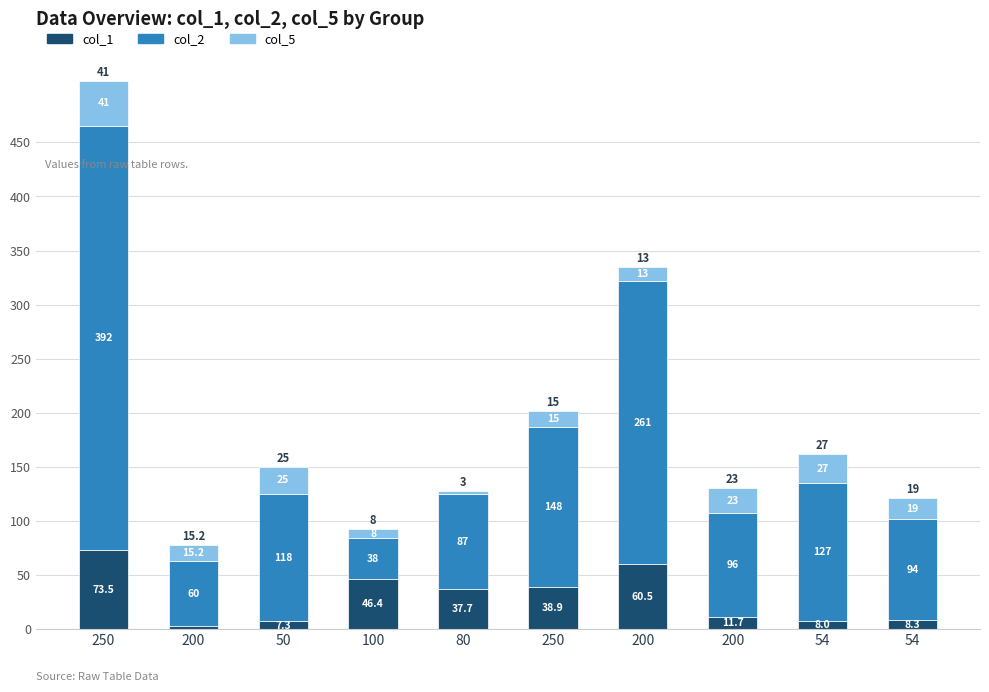

What is the total value across all series at 200?

78.0